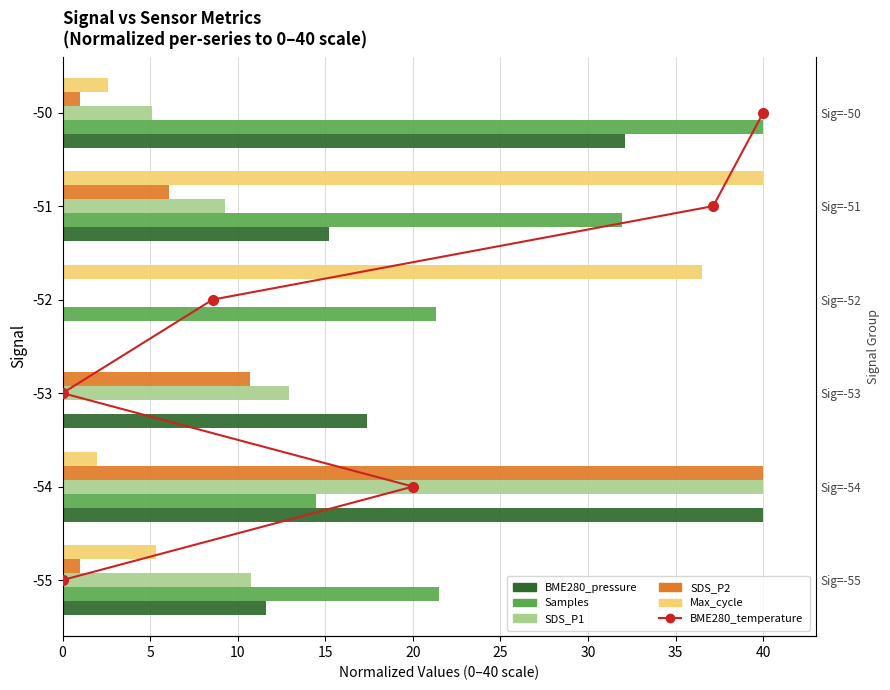

How many series are shown in this chart?

6